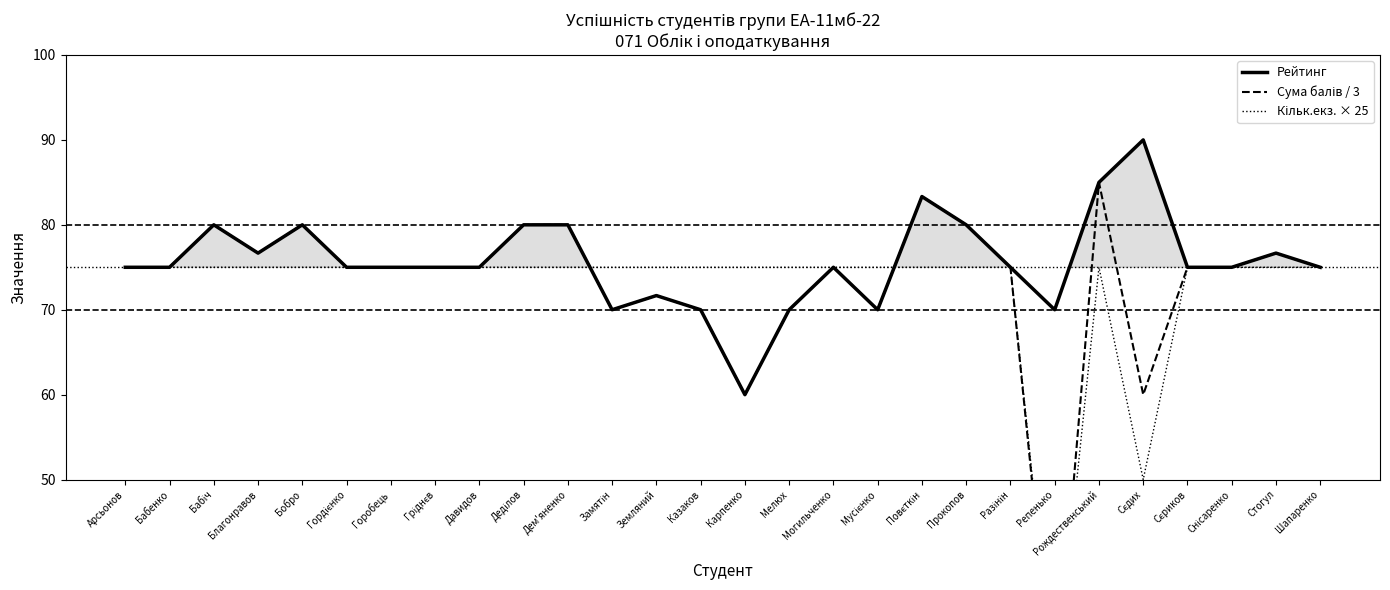

In Кільк.екз. × 25, how many points are lower than both neighbors (excluding endpoints)?

2